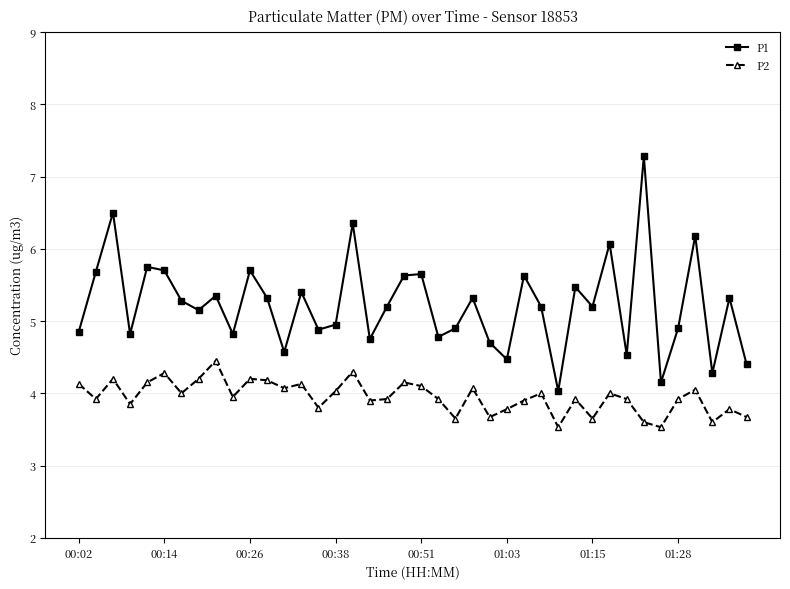

What is the maximum value for P1?

7.3